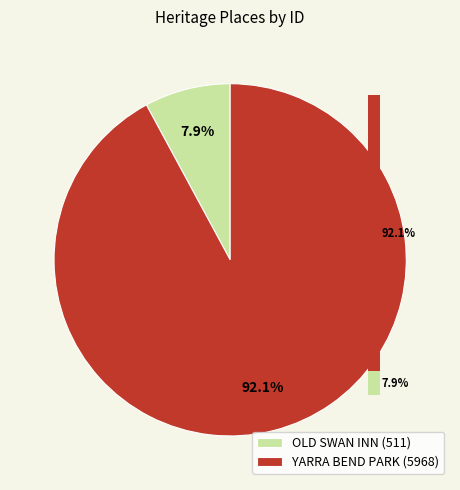

Is there any slice that represents more than half of the pie?

Yes